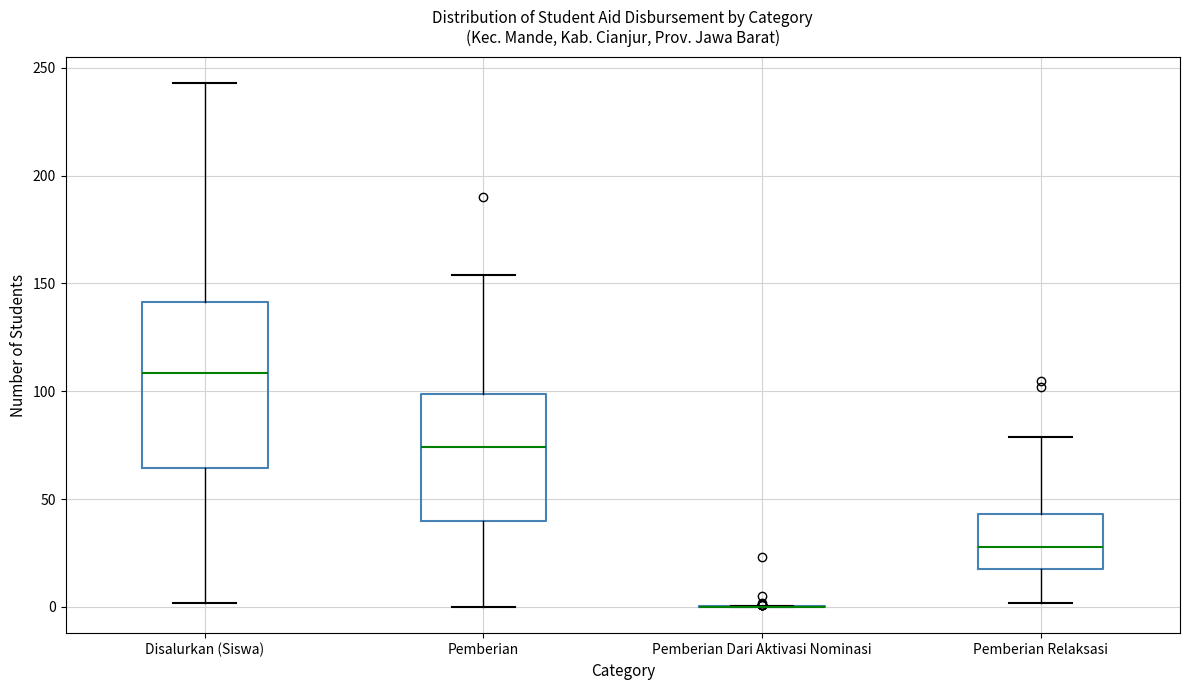

Reading left to right, read every box against the y-axis: the position of its median line, the range the box covers, and the ends of its whiskers. The values are not printed on the chart, so give them approximately, as read against the axis.

Disalurkan (Siswa): median 110, box 65 to 140, whiskers 0 to 245
Pemberian: median 75, box 40 to 100, whiskers 0 to 155
Pemberian Dari Aktivasi Nominasi: box collapsed to a line at 0, whiskers 0 to 0
Pemberian Relaksasi: median 30, box 20 to 45, whiskers 0 to 80